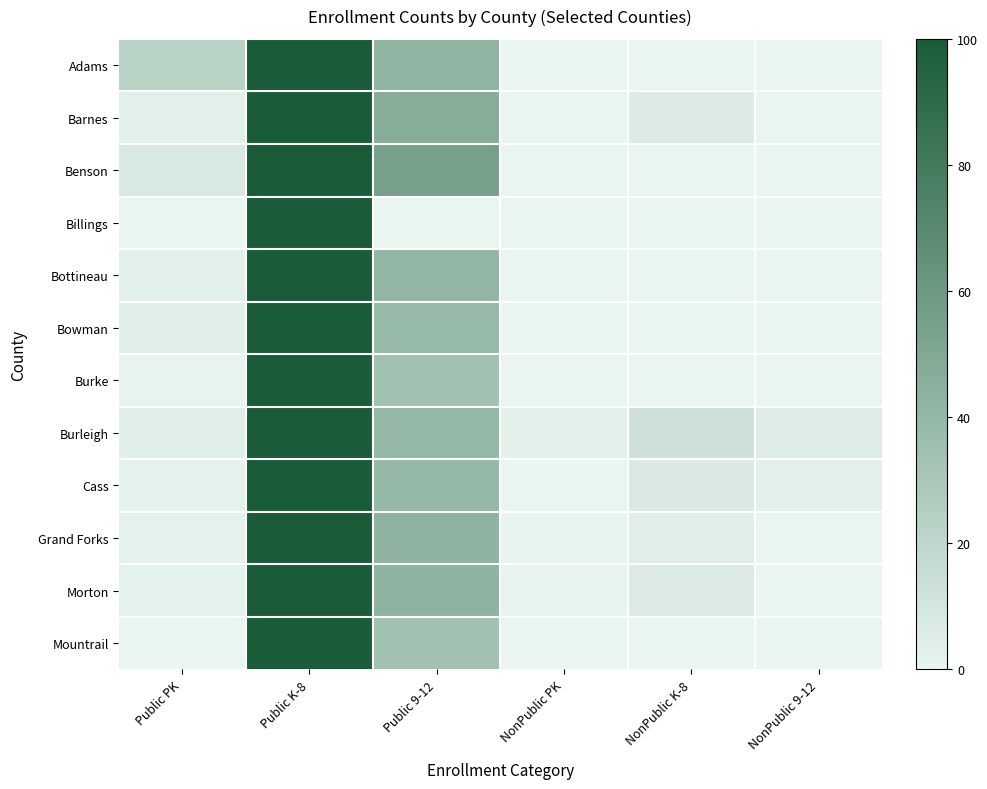

At which category is the sum across all series the highest?

Public K-8